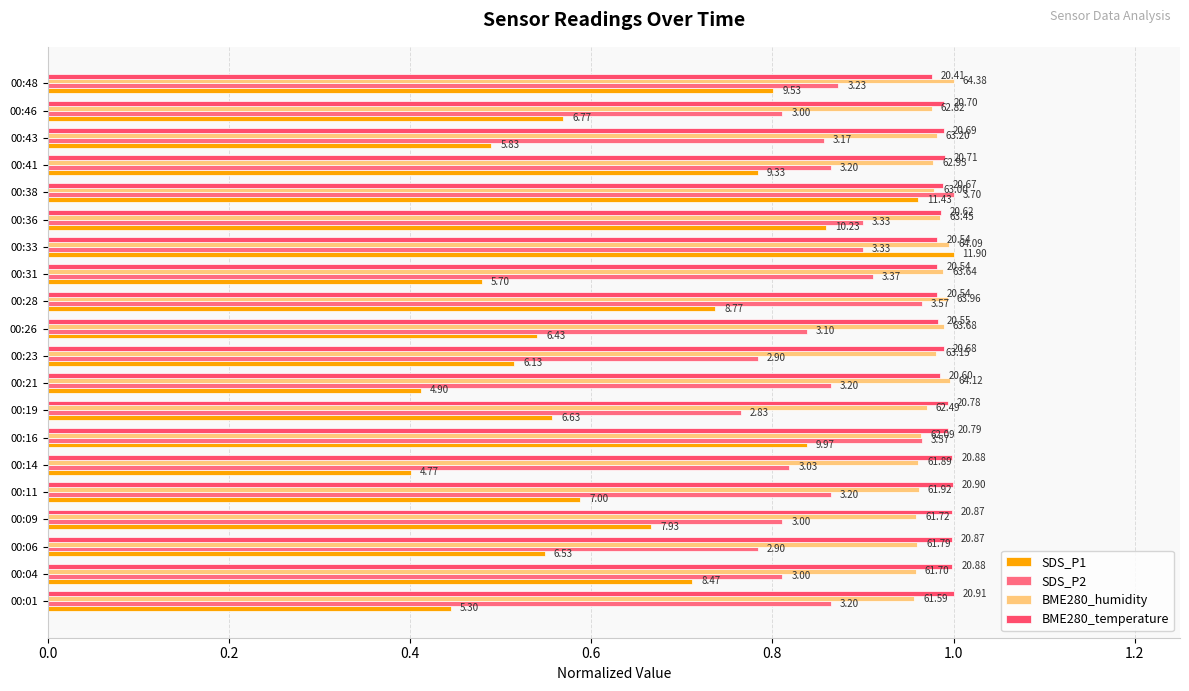

Reading left to right, transcribe all the data shown in this chart.

SDS_P1: 0.4	0.7	0.5	0.7	0.6	0.4	0.8	0.6	0.4	0.5	0.5	0.7	0.5	1.0	0.9	1.0	0.8	0.5	0.6	0.8
SDS_P2: 0.9	0.8	0.8	0.8	0.9	0.8	1.0	0.8	0.9	0.8	0.8	1.0	0.9	0.9	0.9	1.0	0.9	0.9	0.8	0.9
BME280_humidity: 1.0	1.0	1.0	1.0	1.0	1.0	1.0	1.0	1.0	1.0	1.0	1.0	1.0	1.0	1.0	1.0	1.0	1.0	1.0	1.0
BME280_temperature: 1.0	1.0	1.0	1.0	1.0	1.0	1.0	1.0	1.0	1.0	1.0	1.0	1.0	1.0	1.0	1.0	1.0	1.0	1.0	1.0